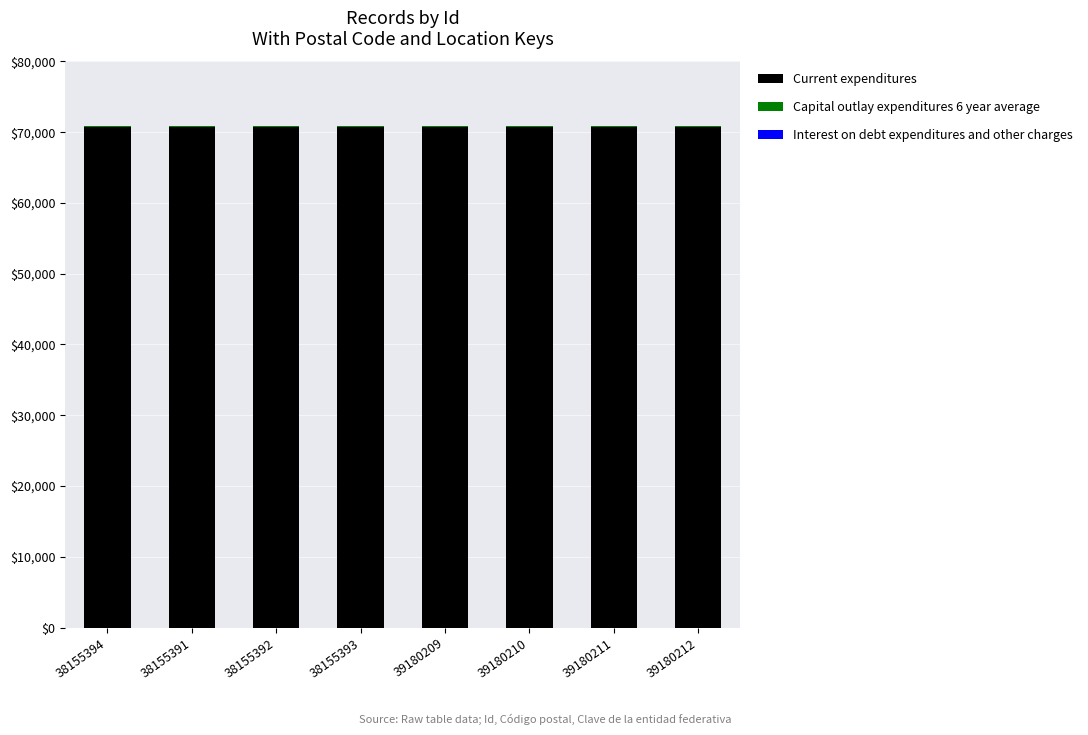

Are the bars grouped side by side (vs. stacked)?

No